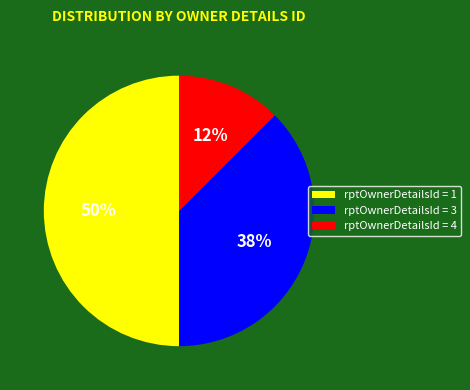

What is the ratio of the value at rptOwnerDetailsId = 1 to the value at rptOwnerDetailsId = 3?

1.3